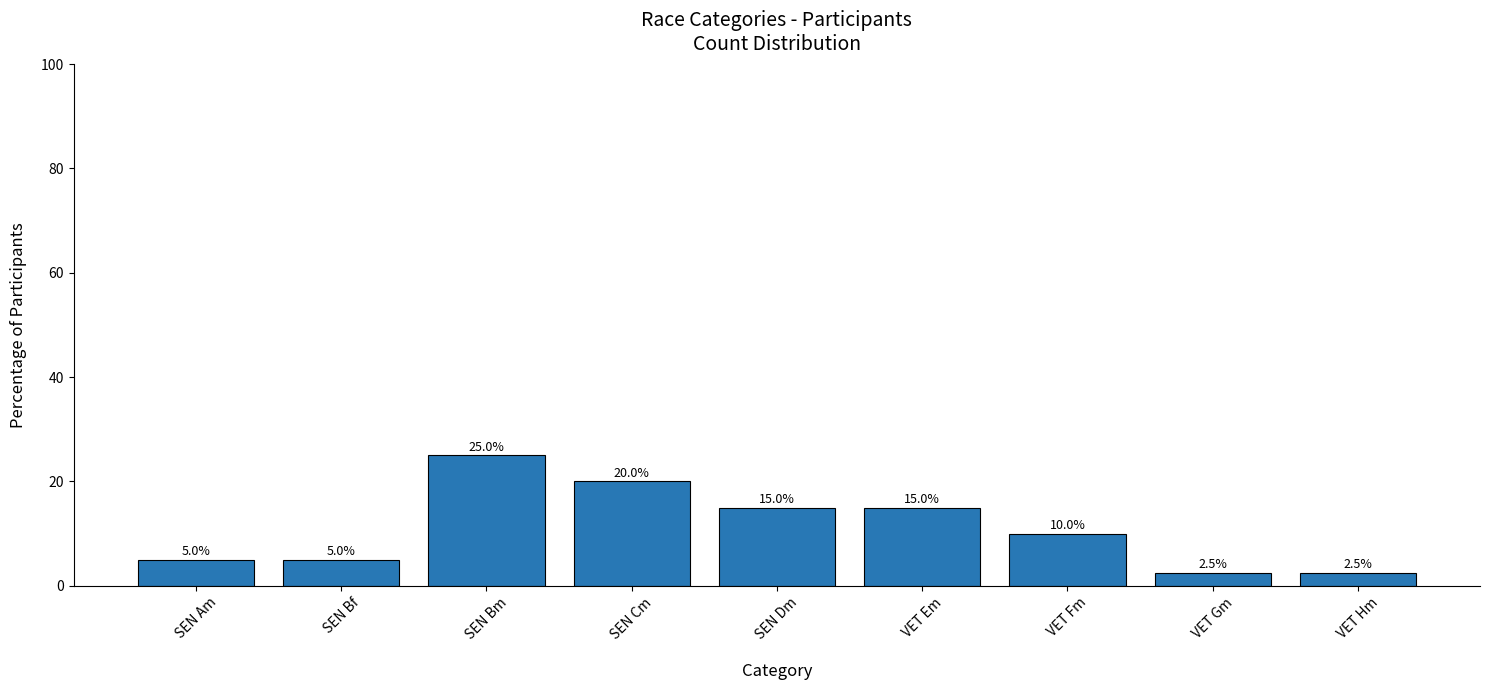

Approximately how many times larger is the value at SEN Am compared to VET Fm?

0.5